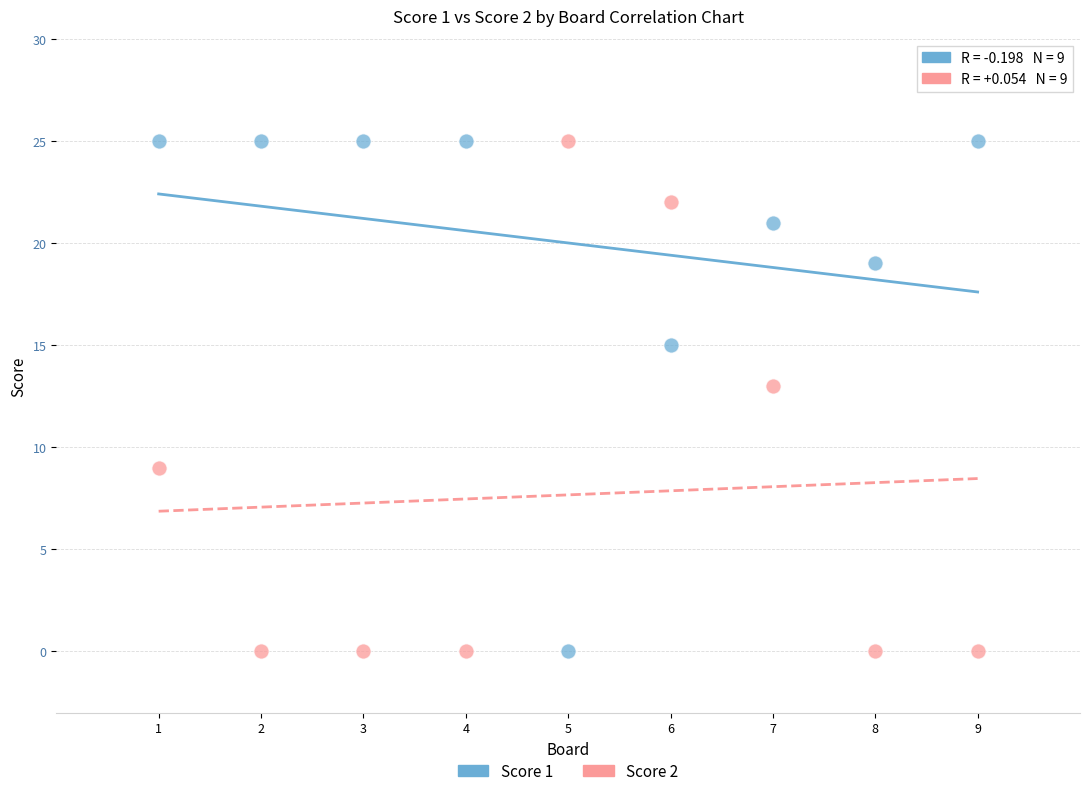

What is the X range (max minus min) for the scatter plot?

8